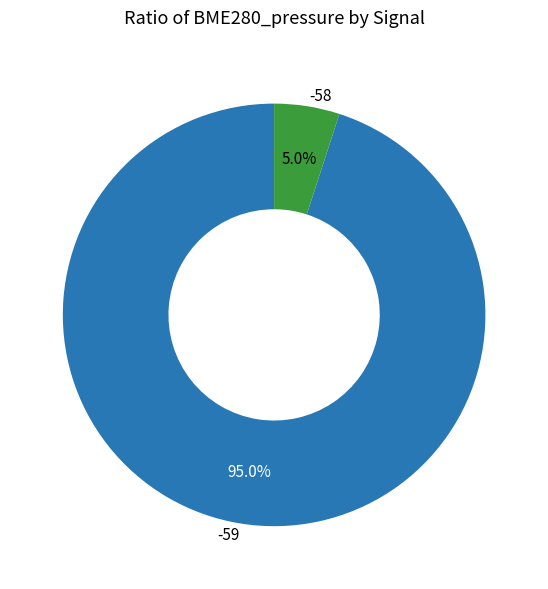

What percentage is the -59 slice, to the nearest percent?

95%